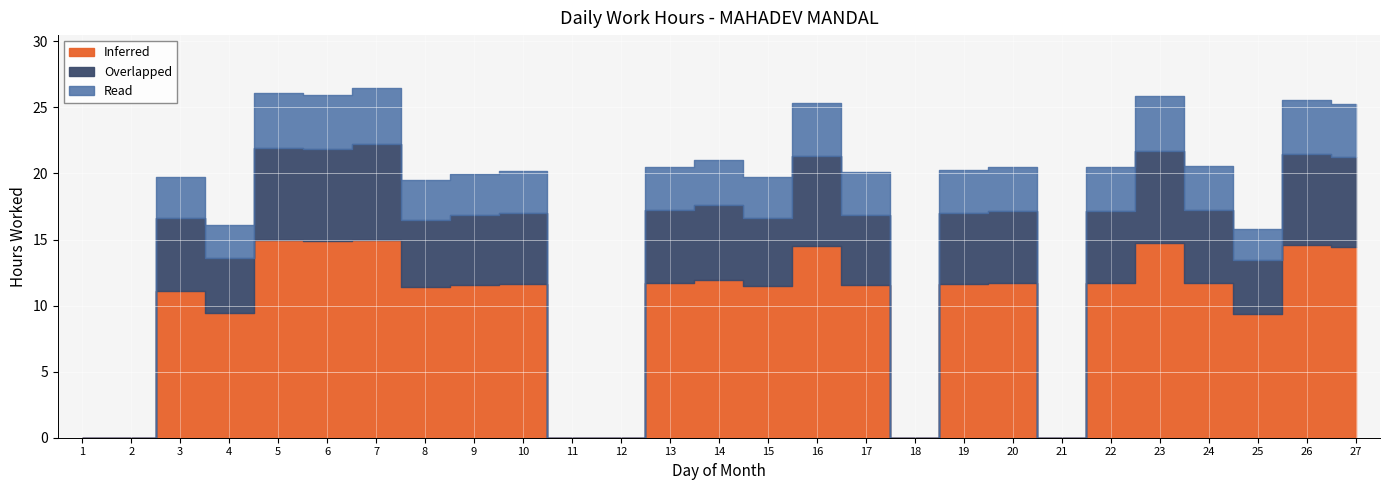

How many series are shown in this chart?

3